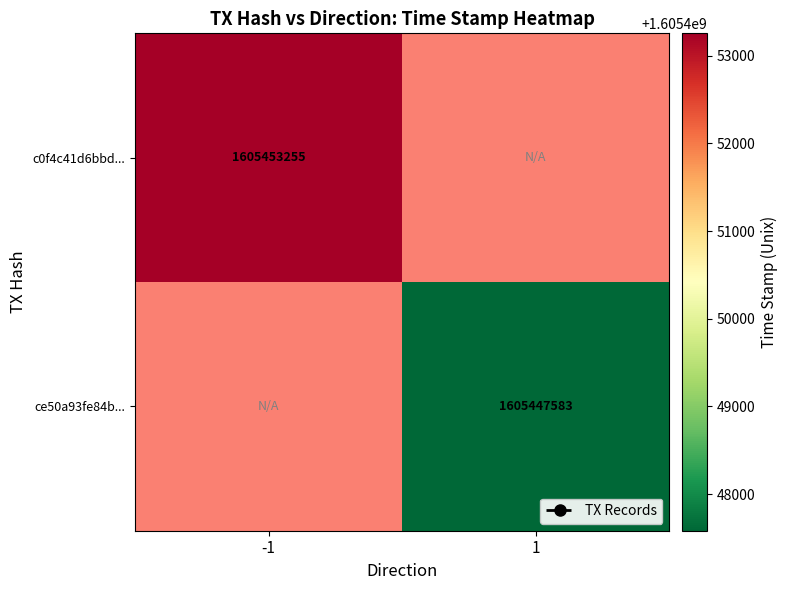

Is it true that c0f4c41d6bbd... equals 496201027 at -1?

False